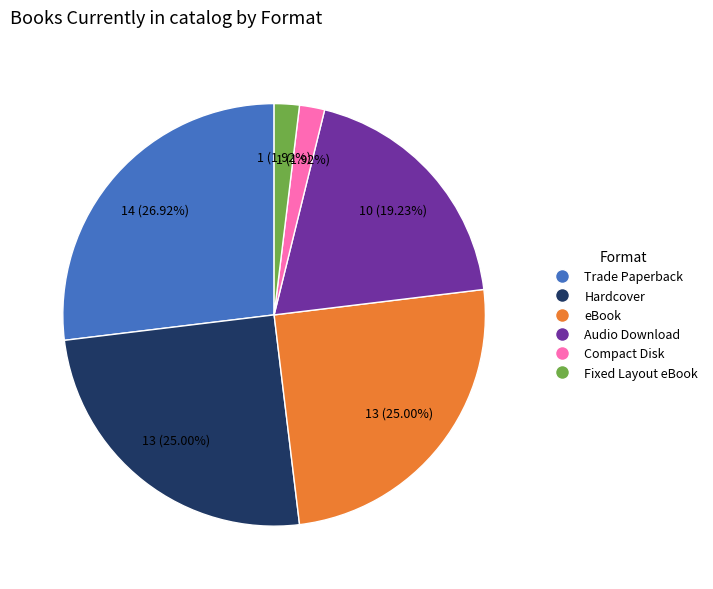

To the nearest percent, what is the average slice percentage?

17%